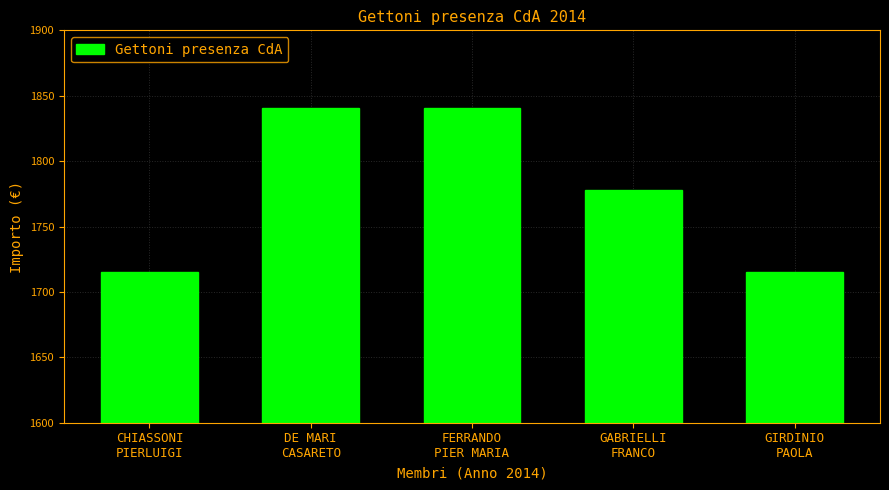

How many bars are there in total?

5